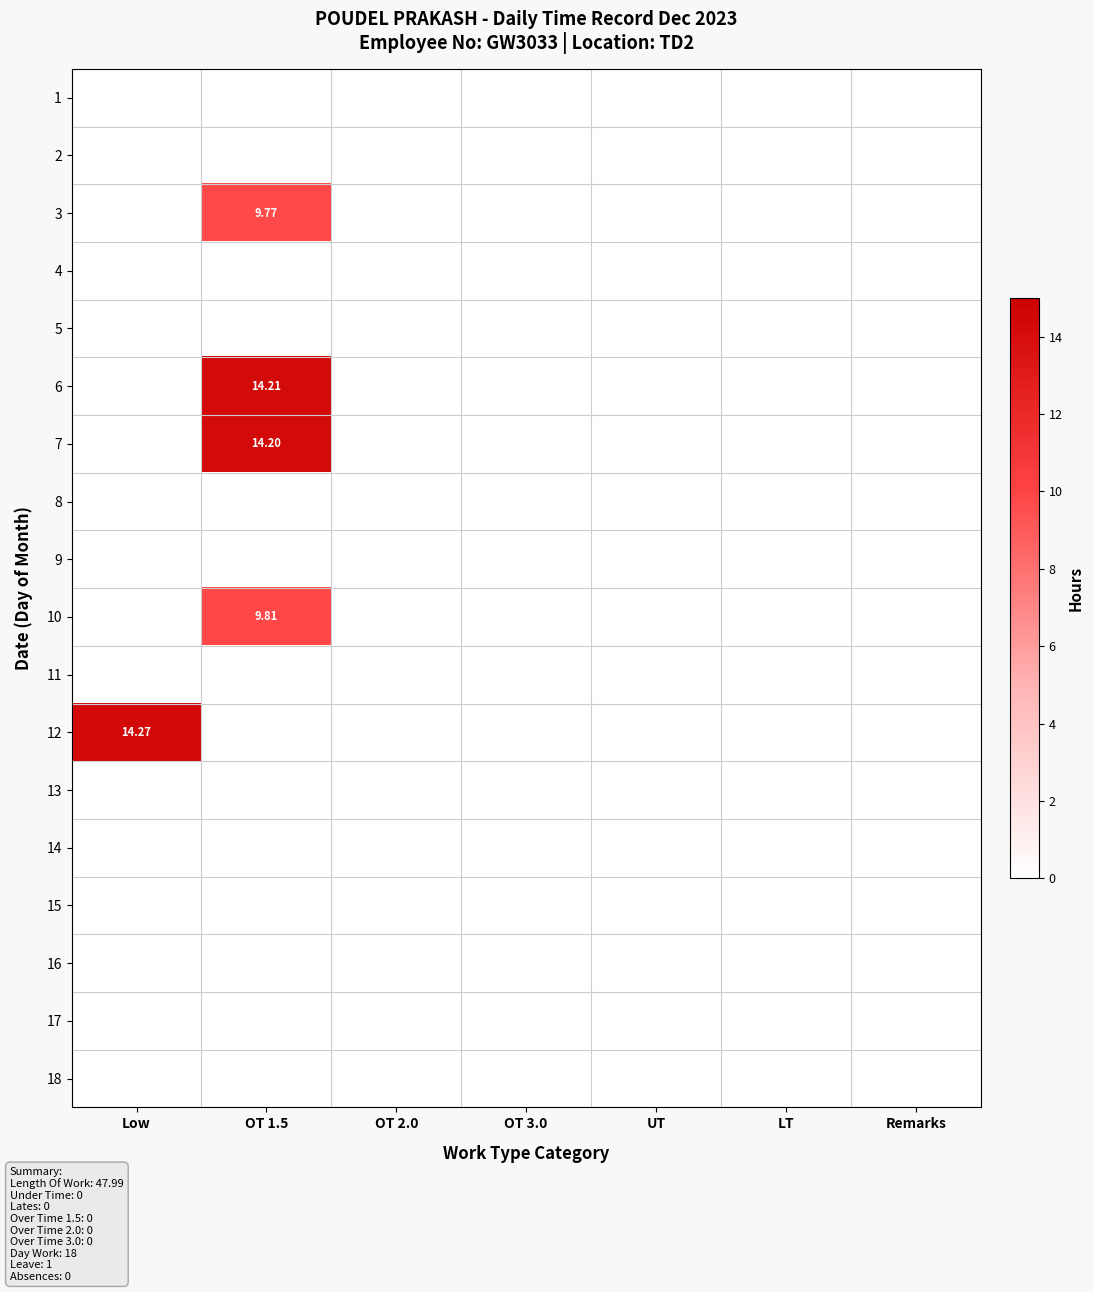

Is it true that 3 equals 0.0 at UT?

True